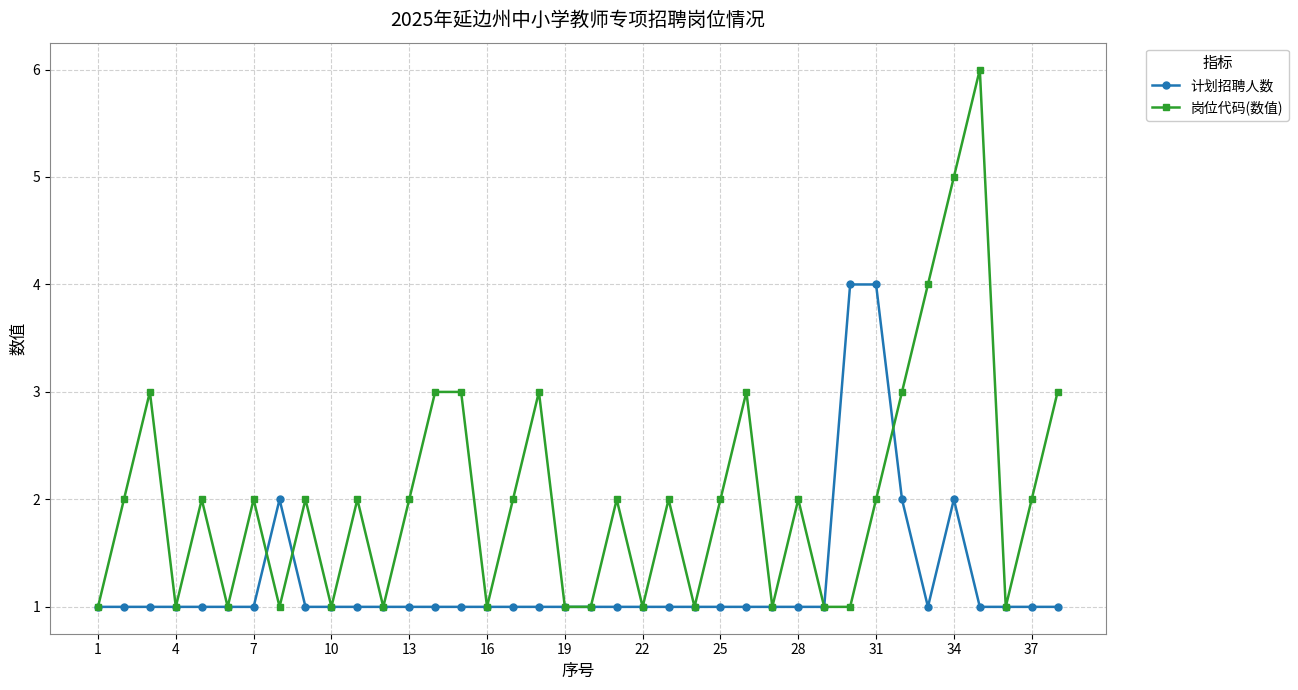

What is the value of the 岗位代码(数值) point at the 18th from the left?

3